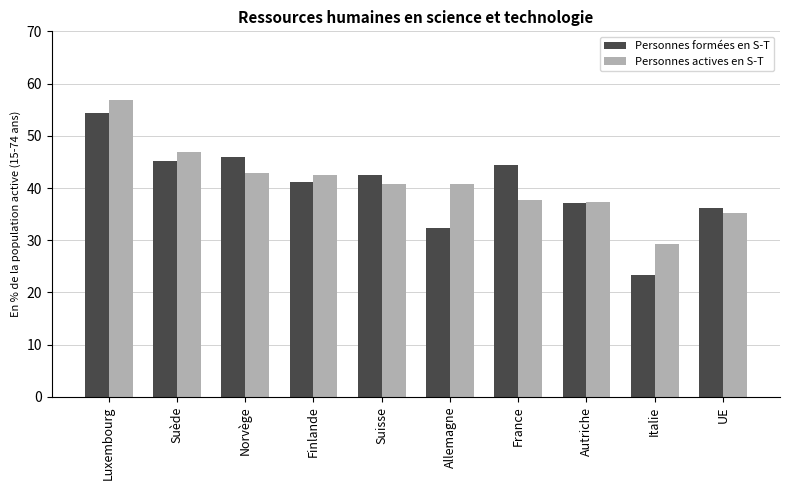

What is the total value across all series at UE?

71.4